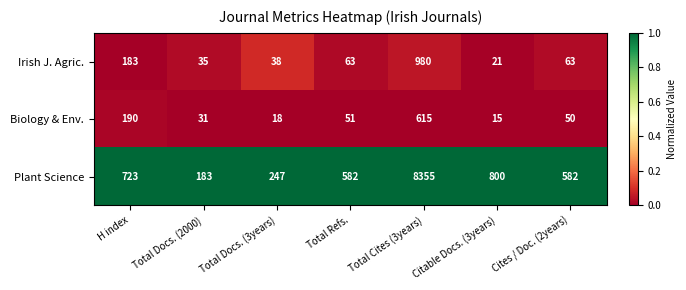

The Biology & Env. series shows 615 at Total Cites (3years). True or false?

True